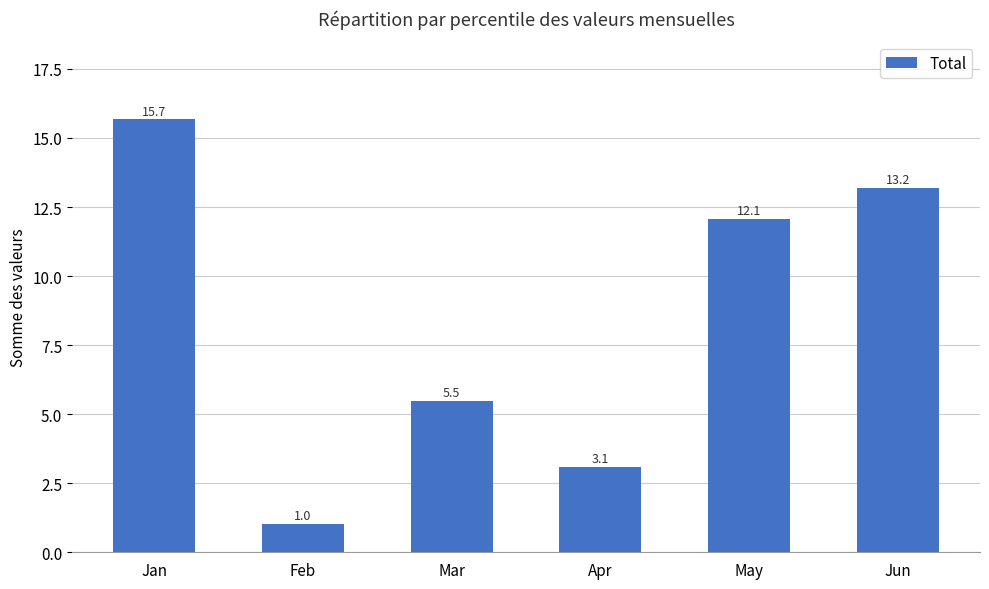

Read the value at May.

12.1